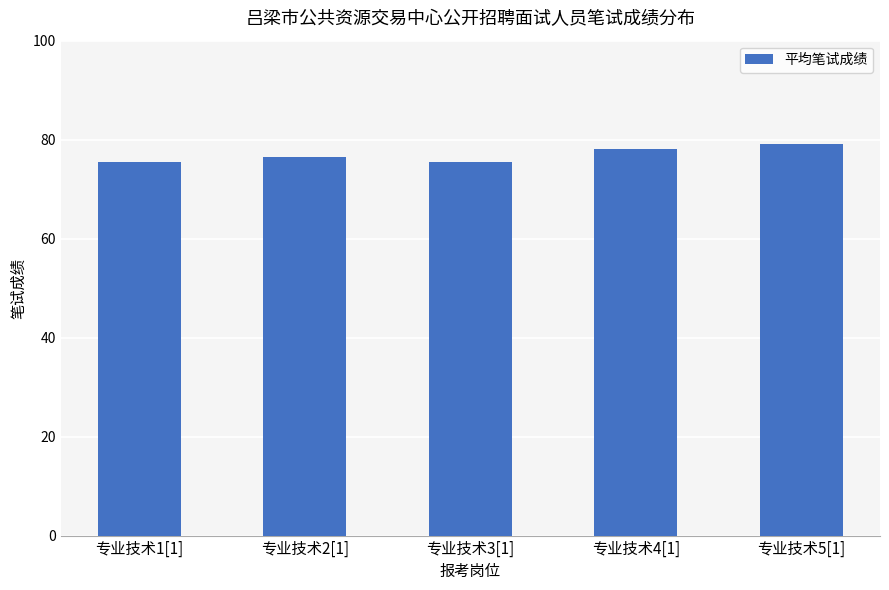

What is the greatest value displayed?

79.1